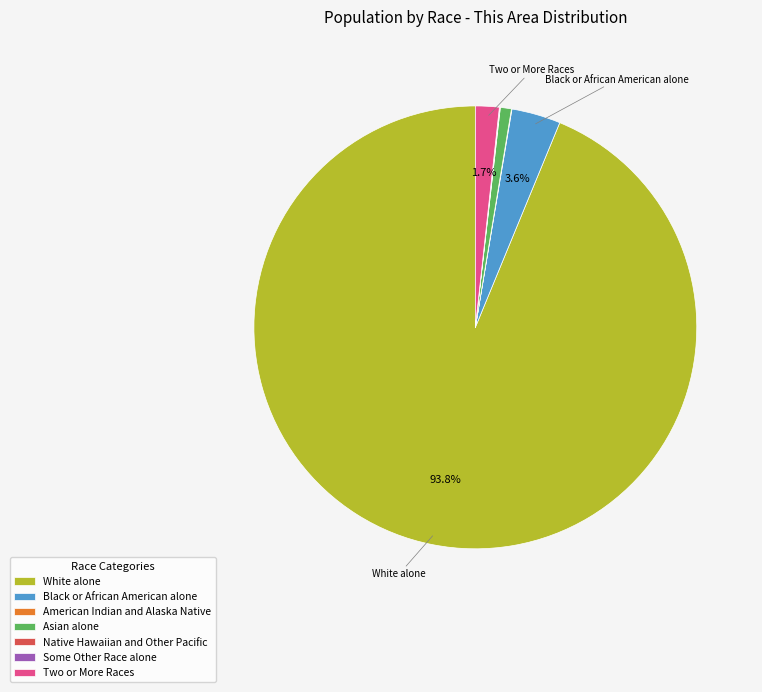

True or false: Two or More Races accounts for 10% of the total.

False